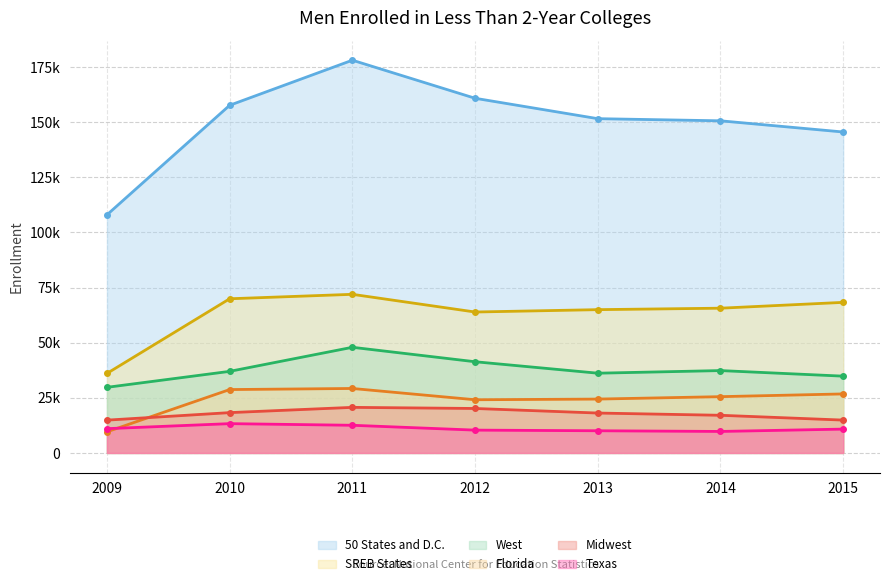

What are all the series names shown in the legend?

50 States and D.C., SREB States, West, Florida, Midwest, Texas